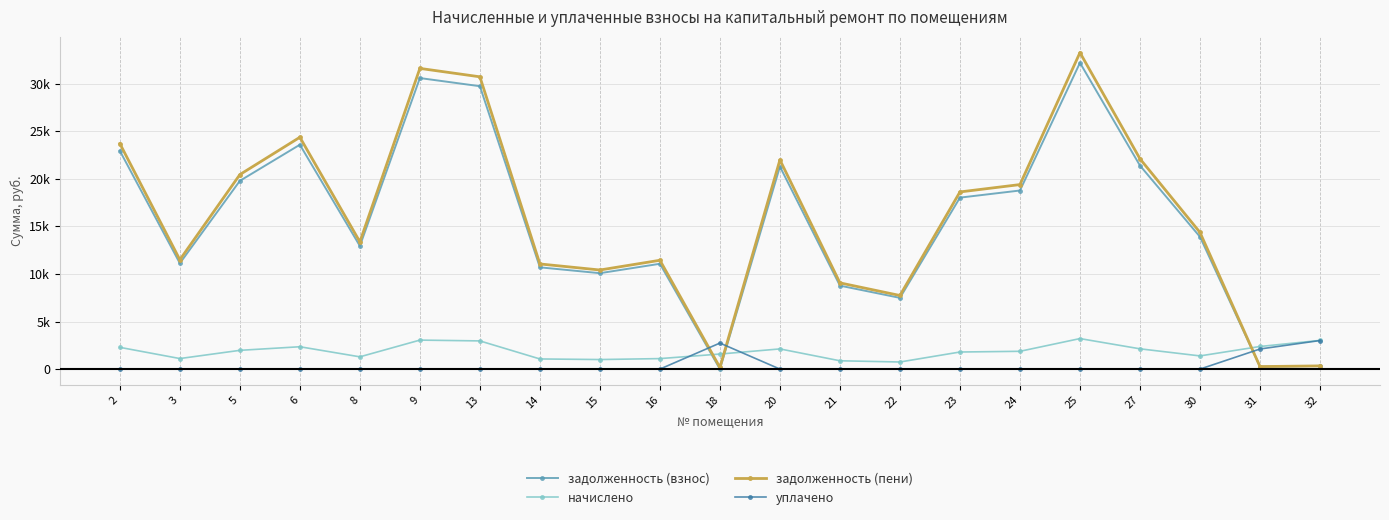

Reading left to right, transcribe all the data shown in this chart.

задолженность (взнос): 22944.8	11124.6	19789.1	23586.4	12943.2	30592.9	29737.0	10696.8	10081.6	11071.3	0.0	21286.6	8771.5	7487.8	18024.2	18772.9	32197.4	21393.6	13905.8	264.0	335.1
начислено: 2285.7	1108.3	1971.4	2349.6	1289.3	3047.6	2962.3	1065.6	1004.3	1102.9	1582.4	2120.6	873.8	745.9	1795.5	1870.1	3207.4	2131.2	1385.3	2376.3	3015.6
задолженность (пени): 23706.7	11494.0	20446.2	24369.6	13373.0	31608.8	30724.5	11052.0	10416.4	11438.9	175.8	21993.4	9062.7	7736.4	18622.7	19396.2	33266.6	22104.0	14367.6	264.0	335.1
уплачено: 0.0	0.0	0.0	0.0	0.0	0.0	0.0	0.0	0.0	0.0	2736.5	0.0	0.0	0.0	0.0	0.0	0.0	0.0	0.0	2112.3	3002.1